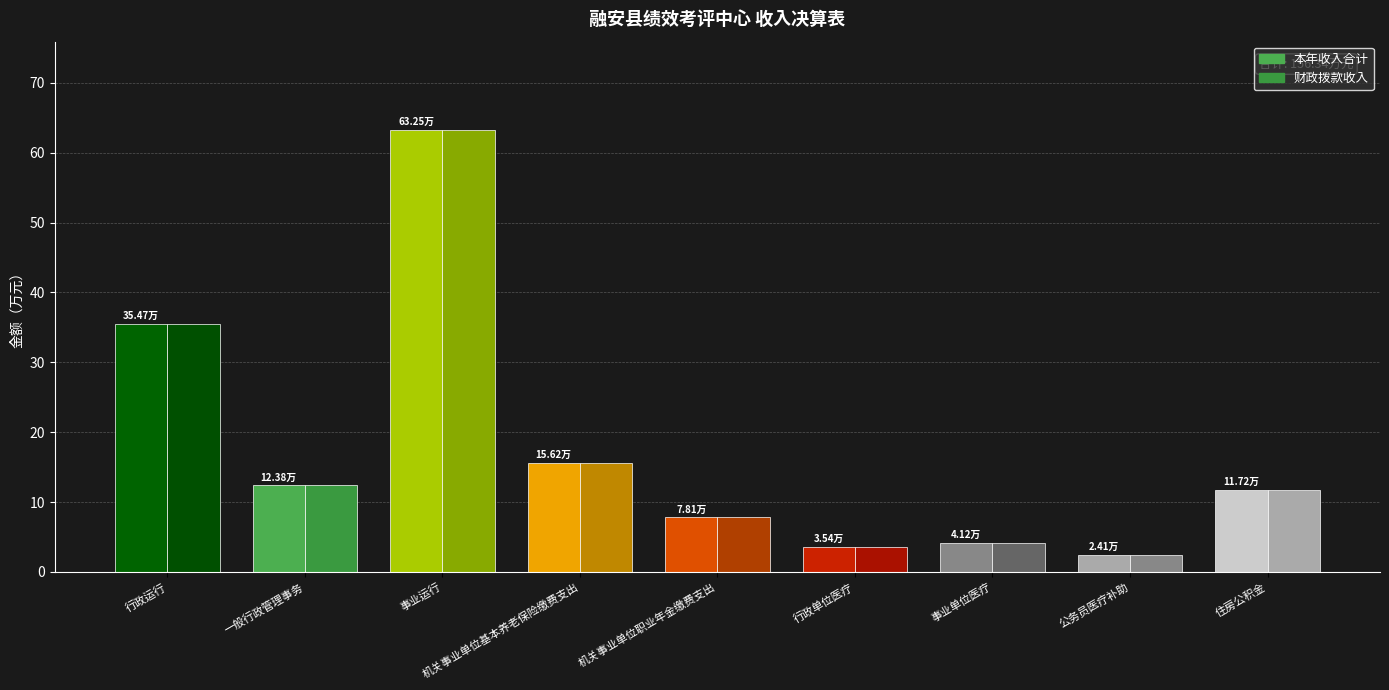

What is the smallest value displayed?

2.4